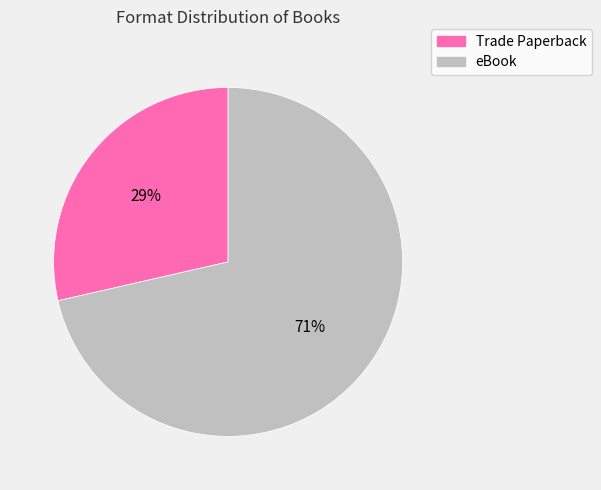

True or false: Trade Paperback accounts for 29% of the total.

True